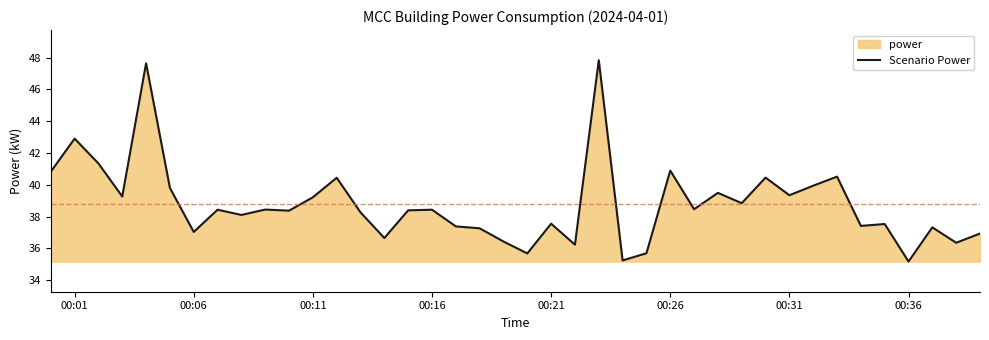

Which has a higher value, 00:01 or 00:16?

00:01